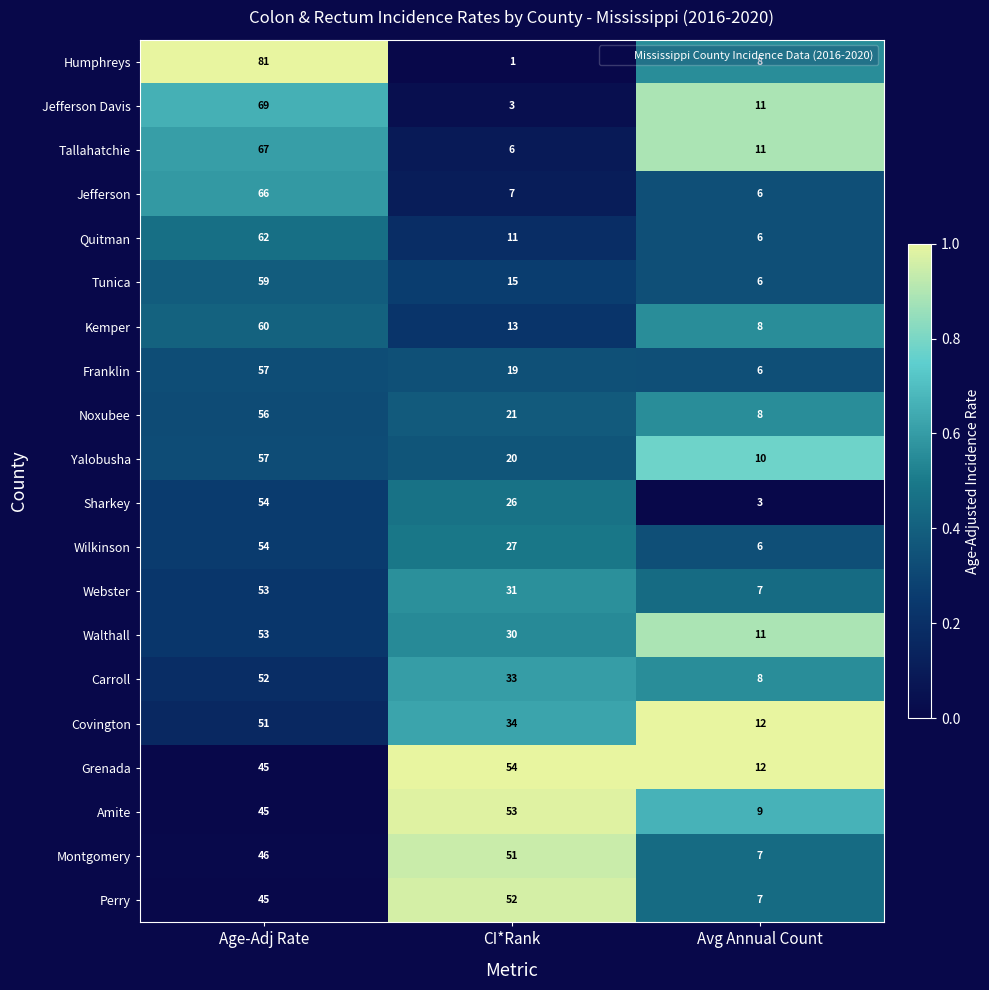

At CI*Rank, list the series in order from smallest to largest.

Humphreys, Jefferson Davis, Tallahatchie, Jefferson, Quitman, Kemper, Tunica, Franklin, Yalobusha, Noxubee, Sharkey, Wilkinson, Walthall, Webster, Carroll, Covington, Montgomery, Perry, Amite, Grenada